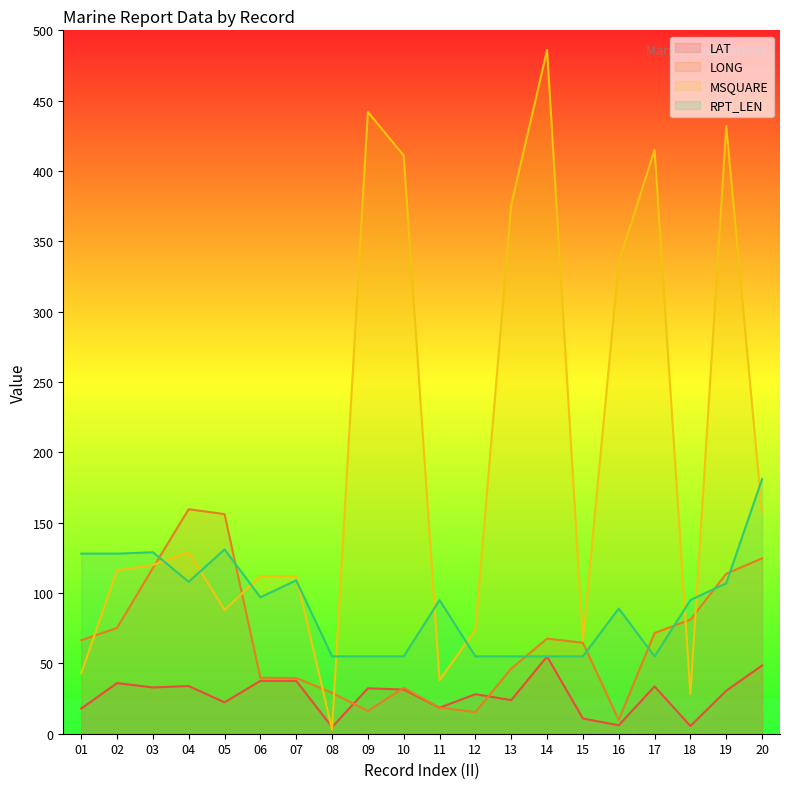

How many lines are shown in the chart?

4